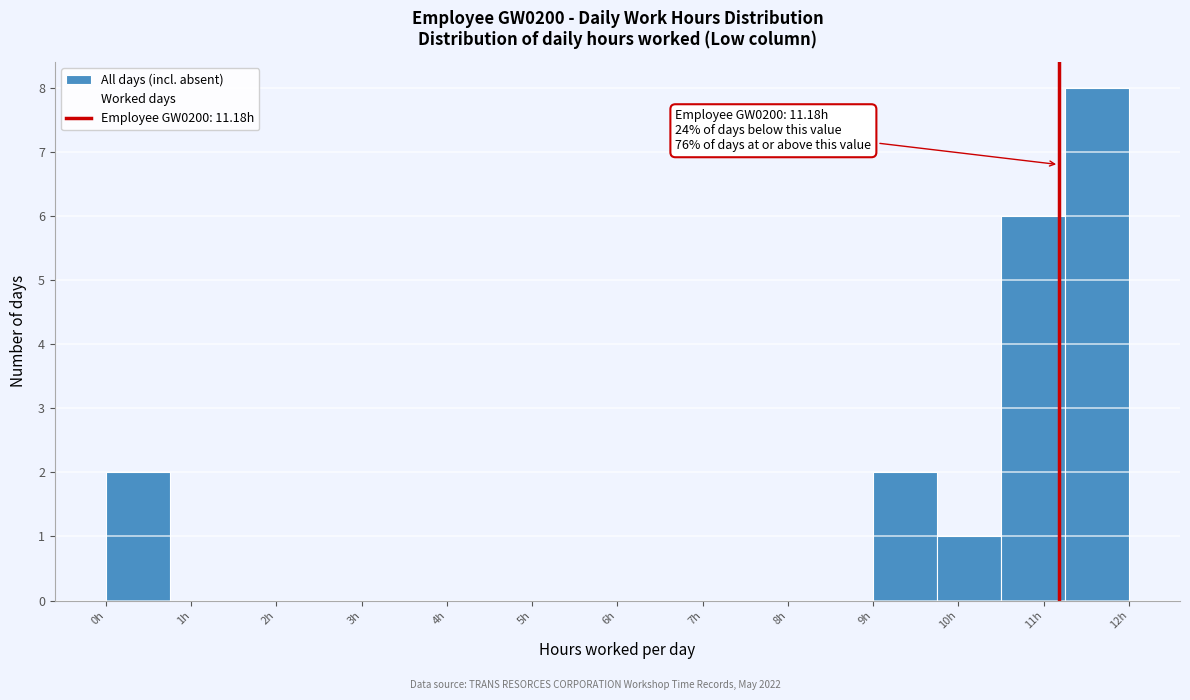

Over which range of the x-axis is the bar tallest?

11.25 to 12.00